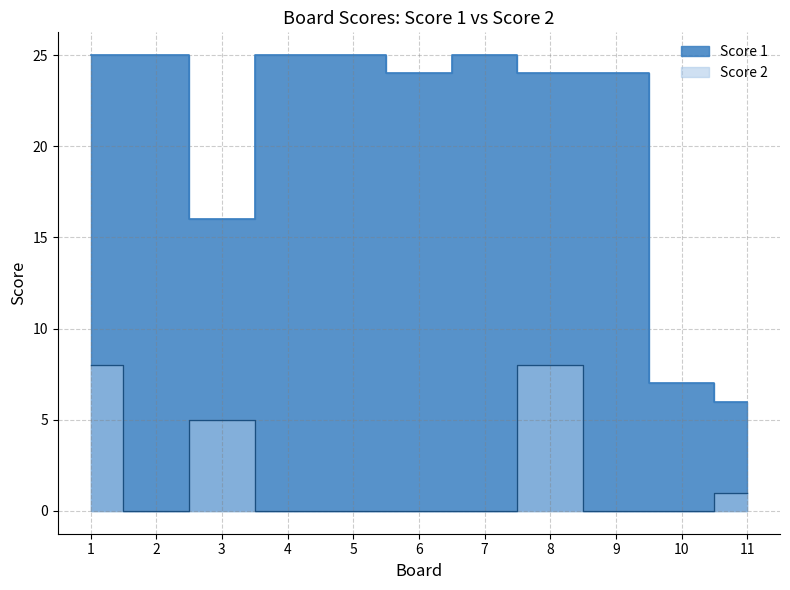

What are all the series names shown in the legend?

Score 1, Score 2